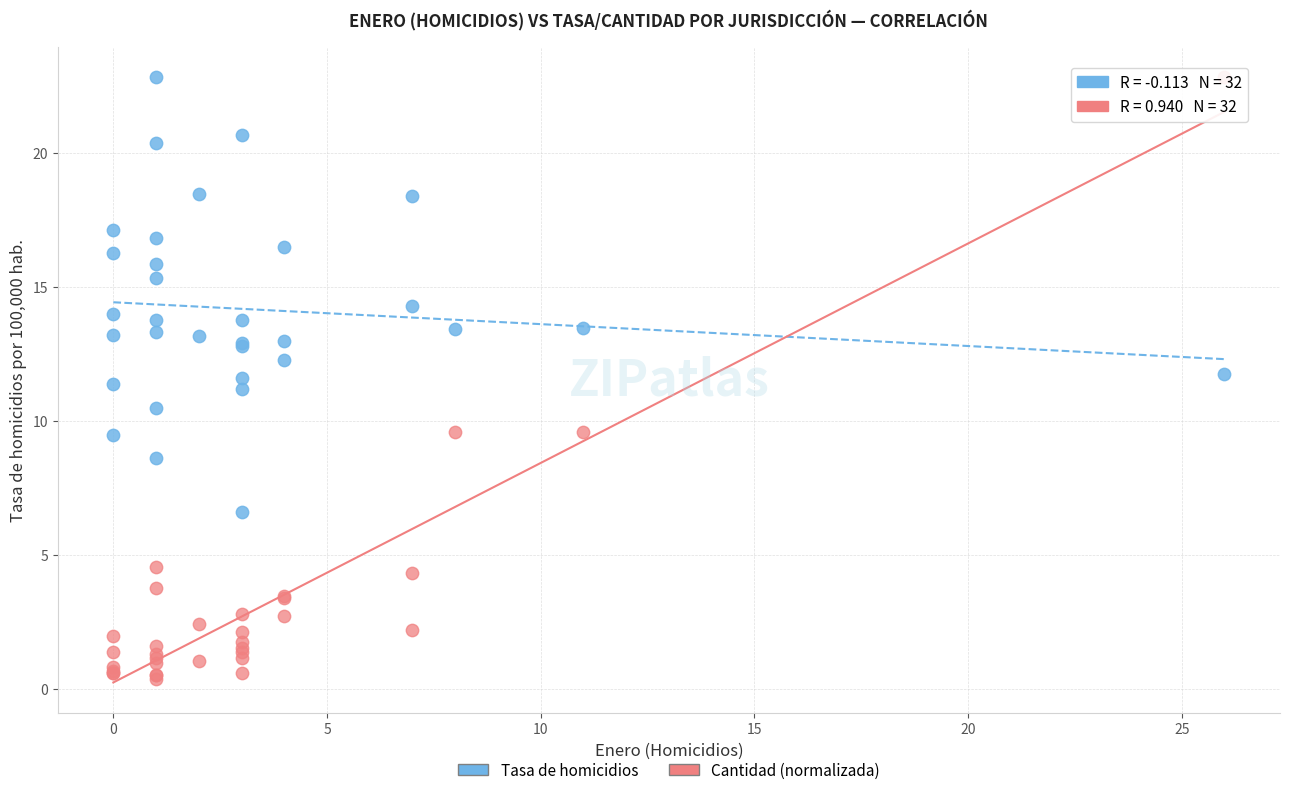

Which series has the largest Y range (max minus min)?

Cantidad (normalizada)